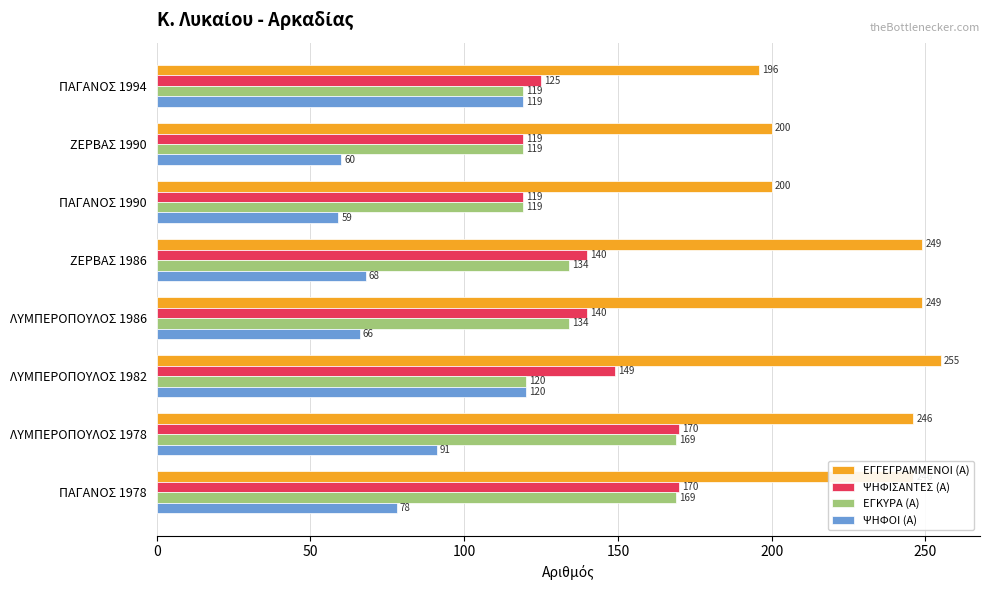

How many ΨΗΦΙΣΑΝΤΕΣ (Α) values are between 125 and 170?

6